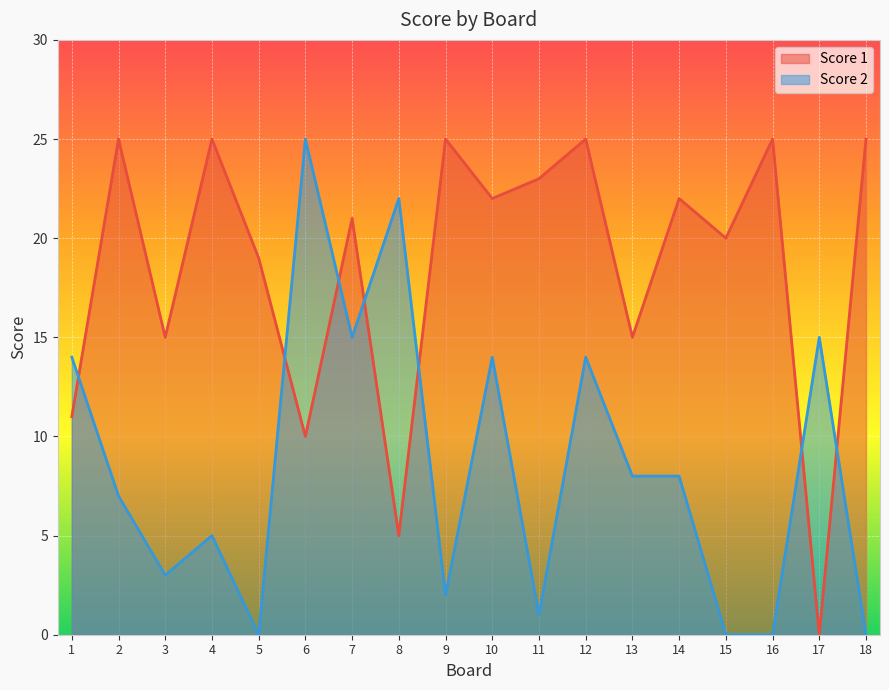

Which series ends up on top after the final intersection of Score 1 and Score 2?

Score 1